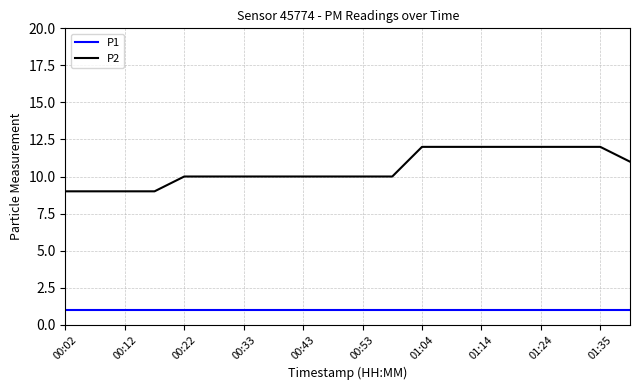

Which series has the largest total across all categories?

P2